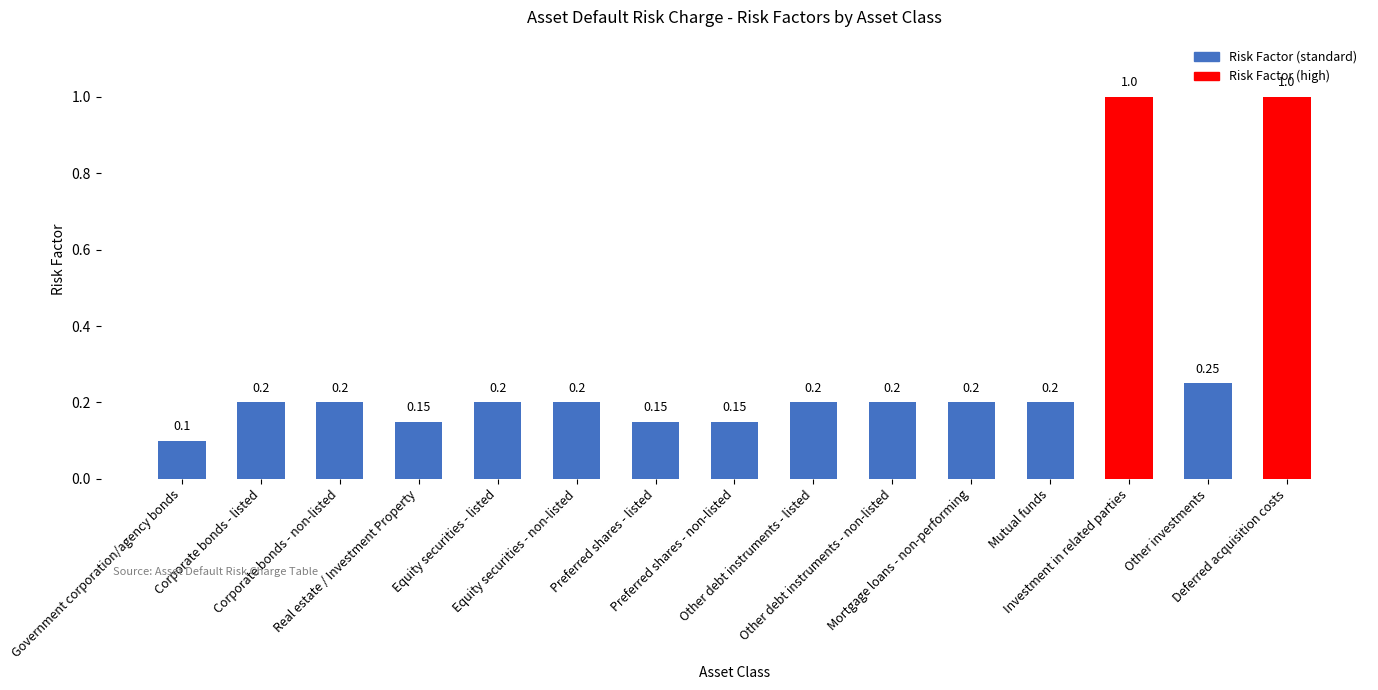

What is the maximum value shown in the chart?

1.0